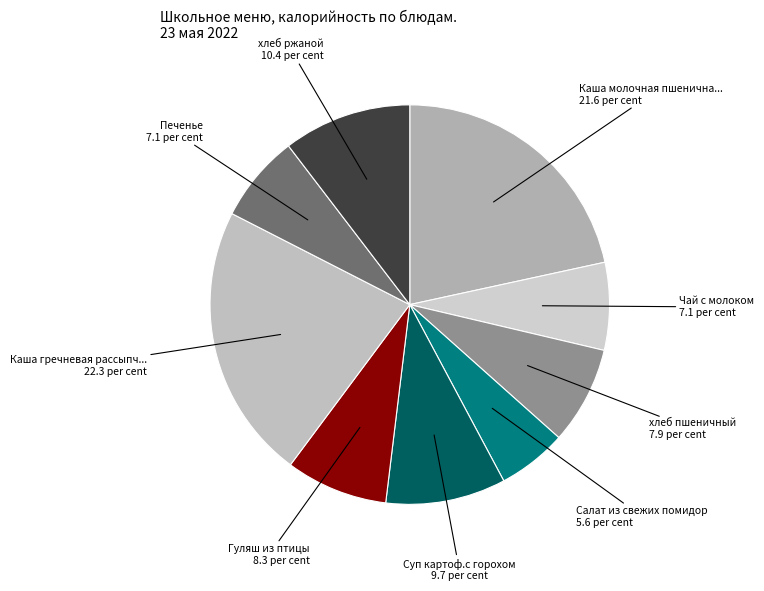

How many slices are in this pie chart?

9